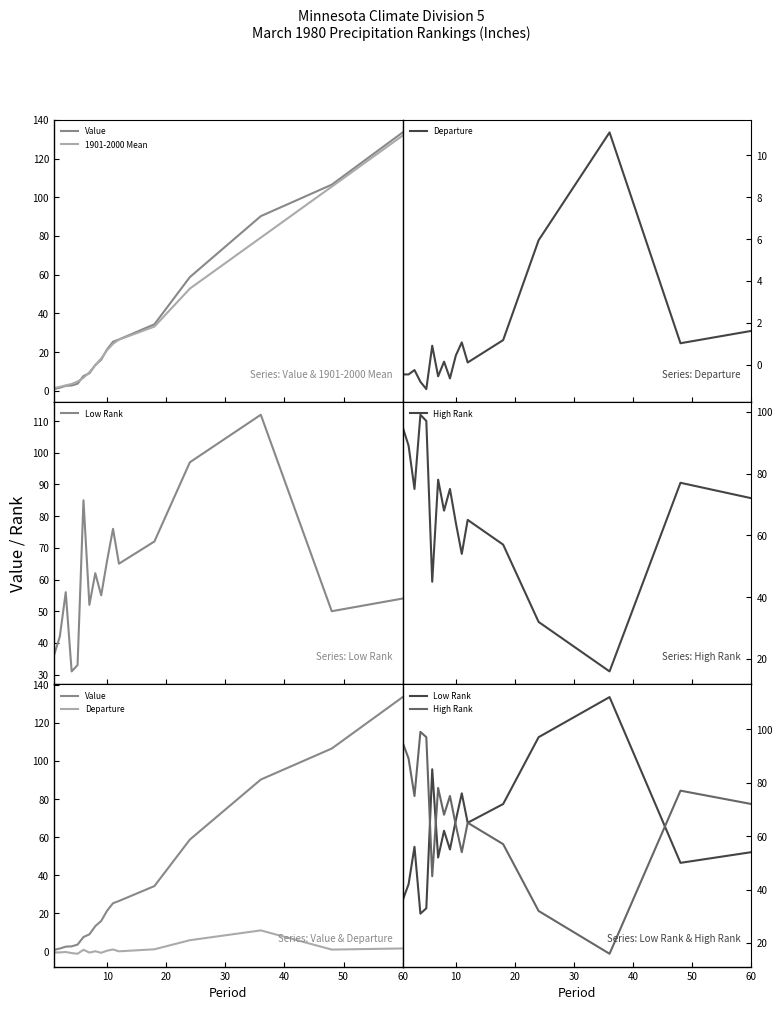

True or false: High Rank and Departure intersect in this chart.

False